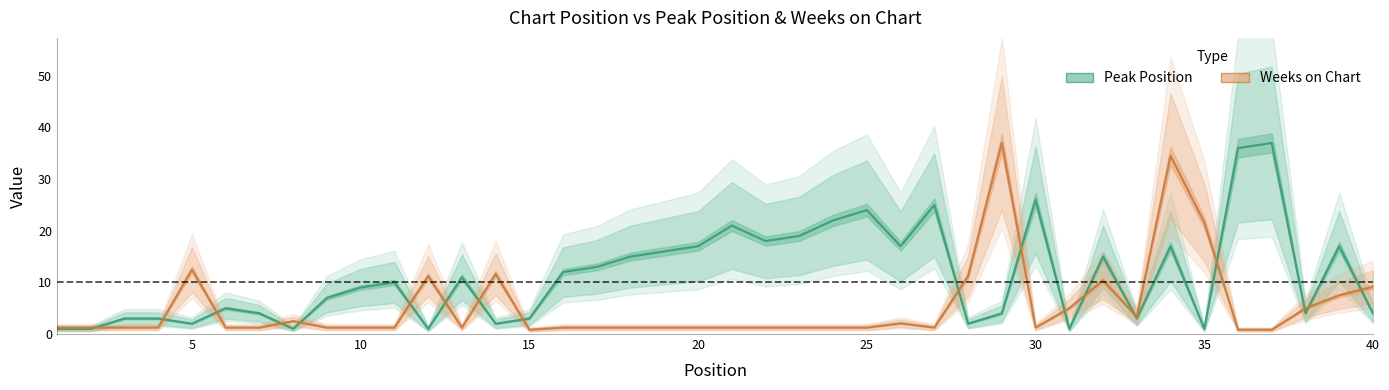

Is it true that Weeks on Chart equals 1.2 at 12?

True